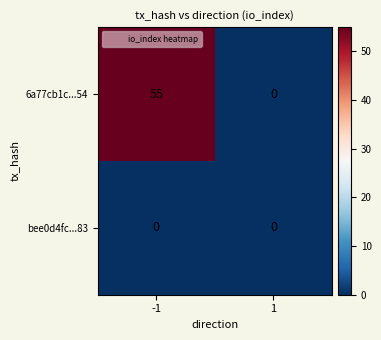

List the series in order of their overall mean, highest first.

6a77cb1c...54, bee0d4fc...83